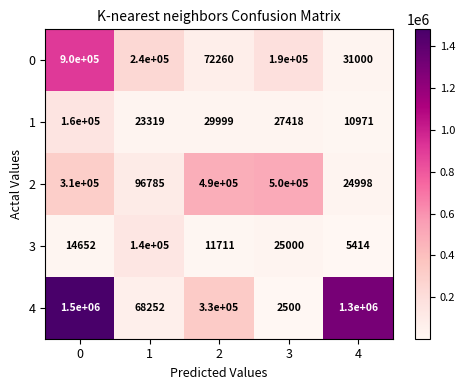

What is the difference between the 3 values at 3 and 1?

115000